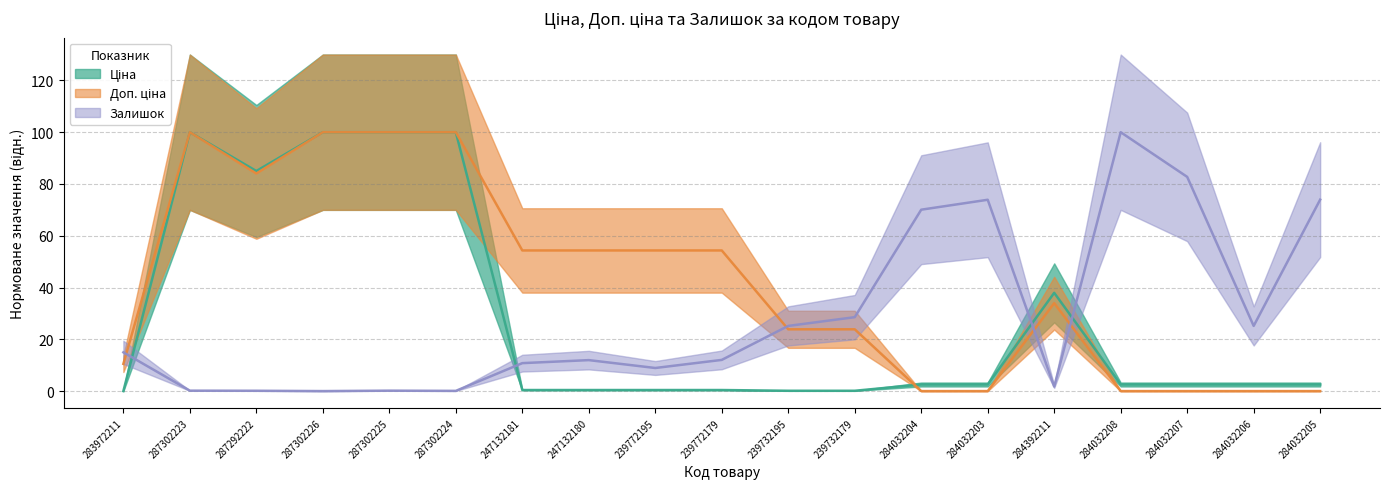

Is it true that Доп. ціна equals -64.2 at 284032206?

False